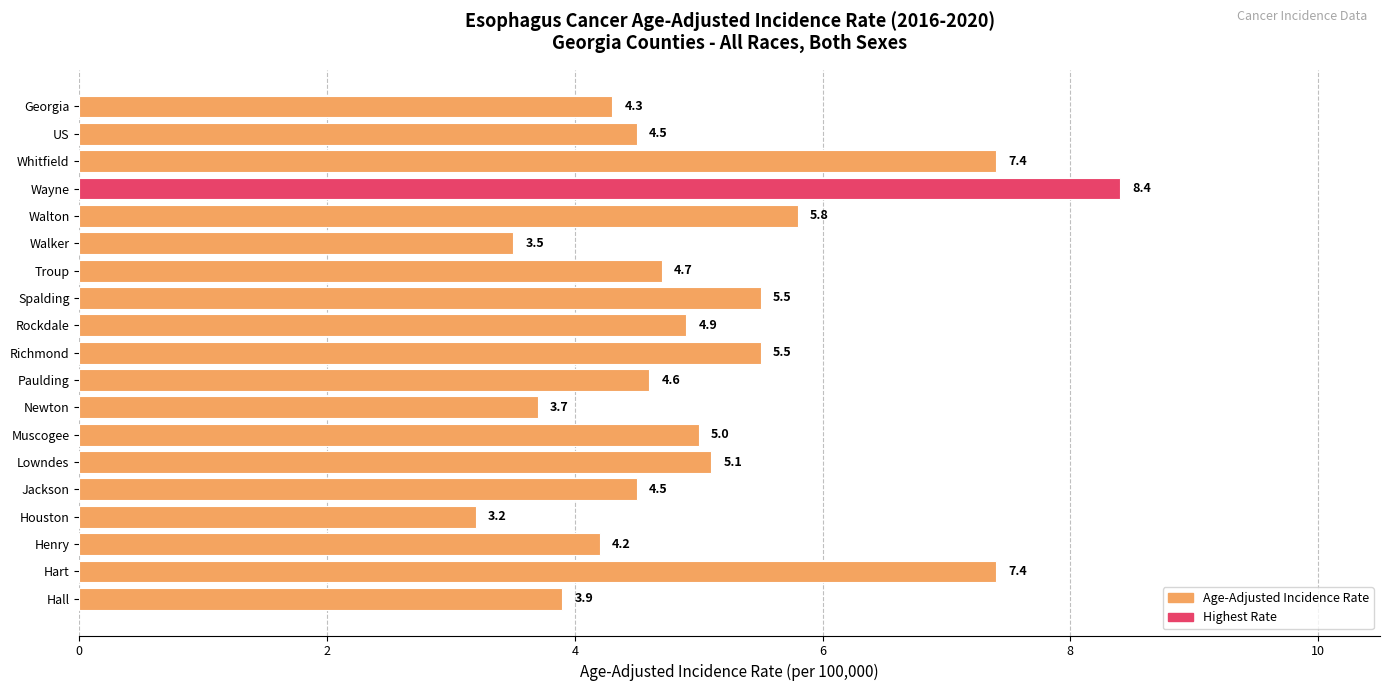

What position from the bottom is Rockdale?

11